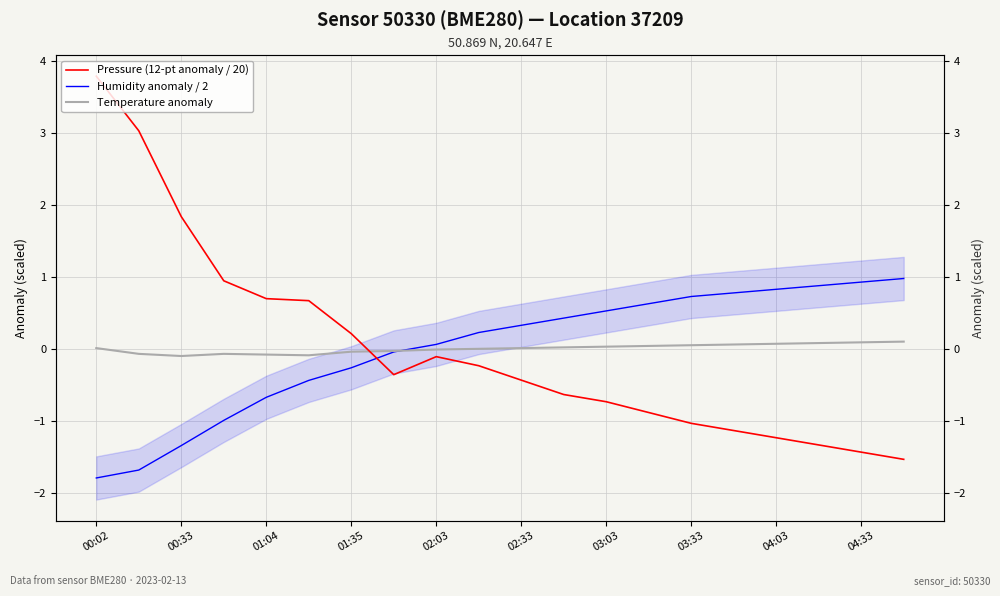

Which category has the lowest value in the Humidity anomaly / 2 series?

00:02